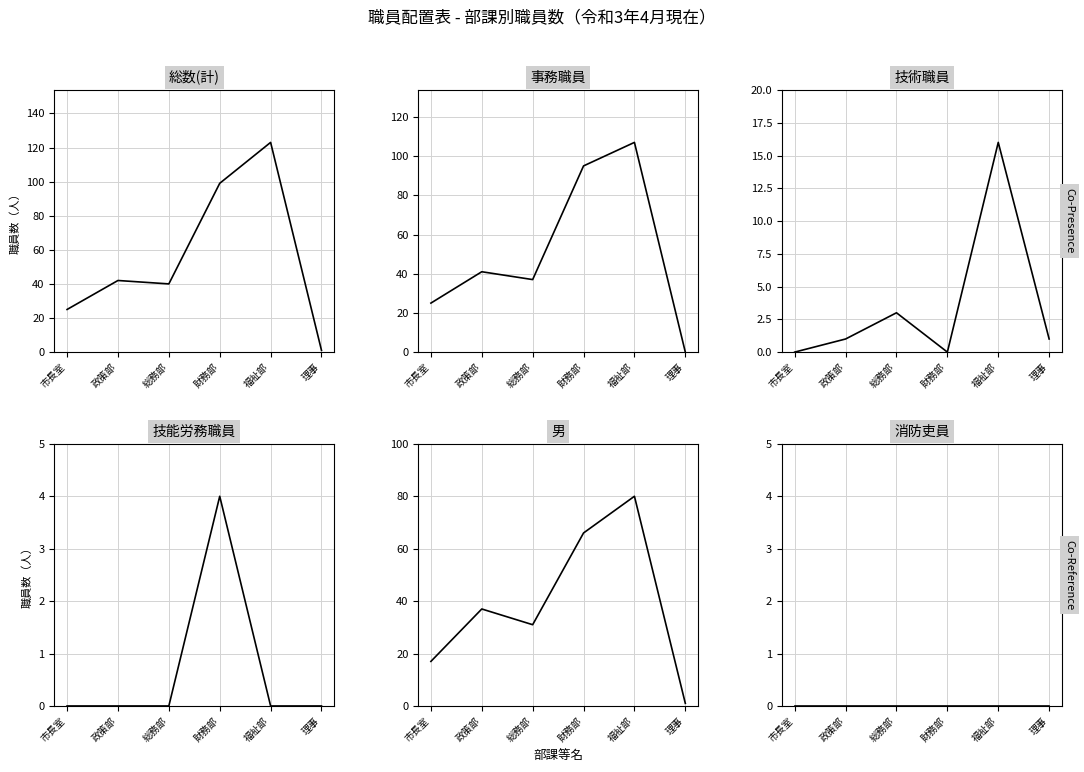

What is the spread (max minus min) of values at 政策部?

42